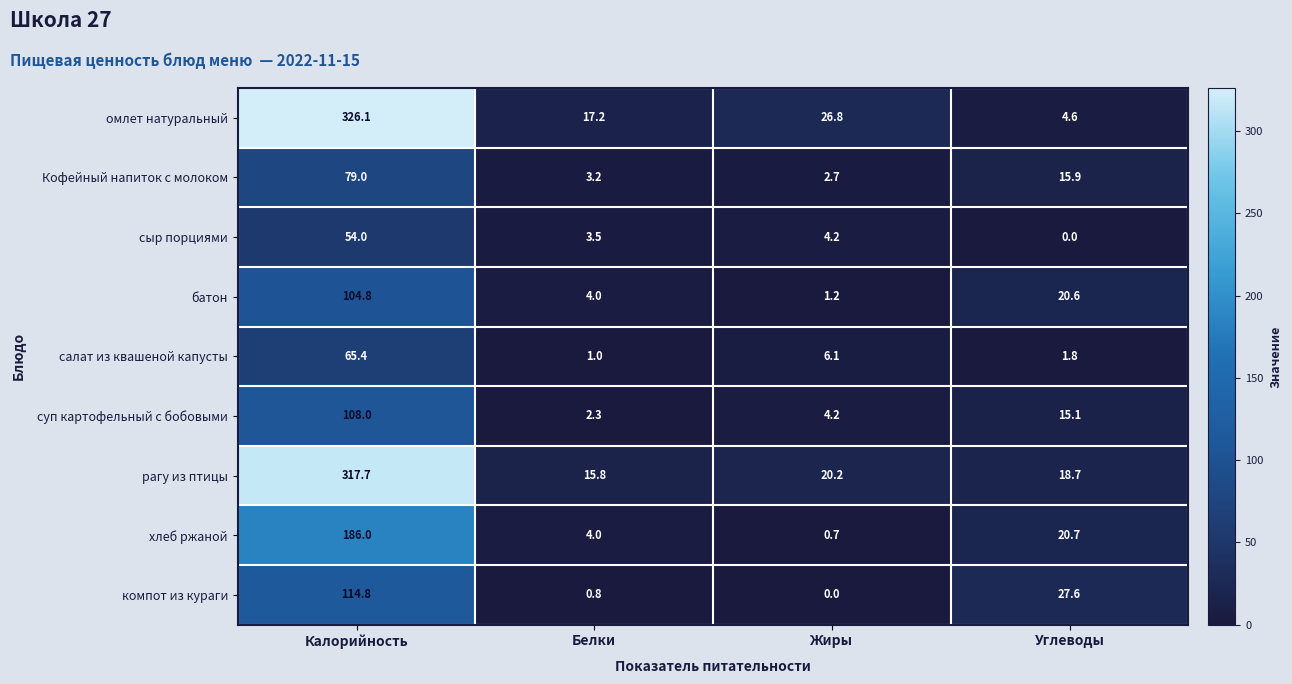

Read the батон value at Белки.

4.0